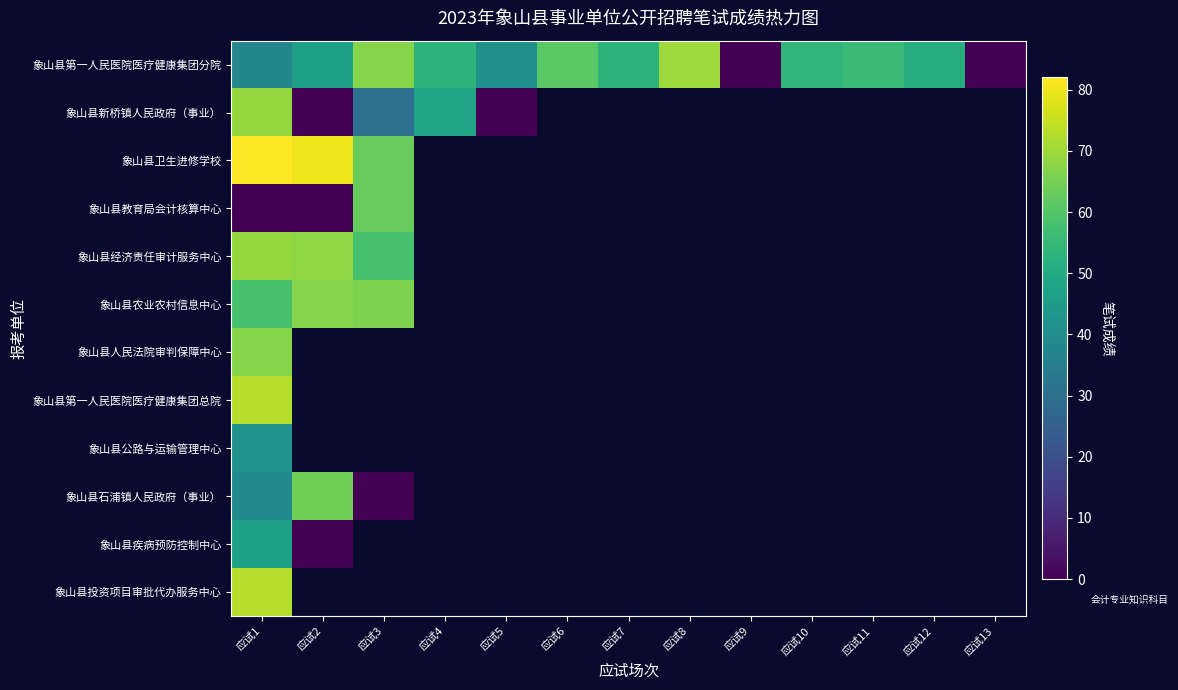

The value of 象山县第一人民医院医疗健康集团分院 at 应试3 is 67.0. True or false?

True